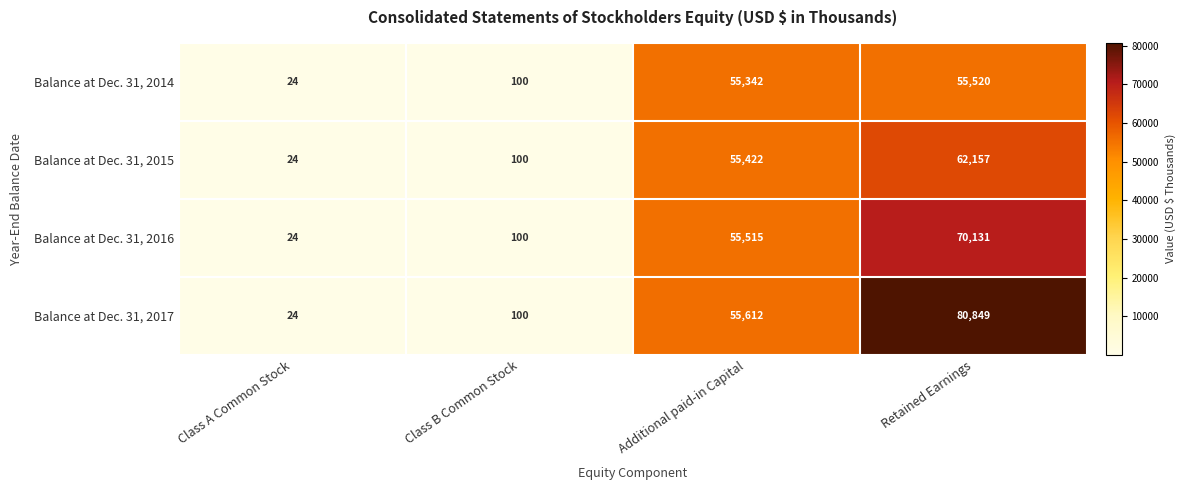

Is it true that Balance at Dec. 31, 2016 equals 70131 at Retained Earnings?

True